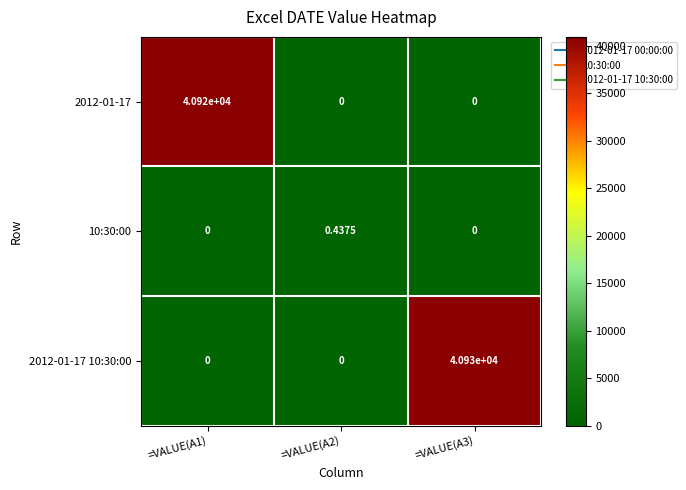

Which has a higher value, =VALUE(A3) or =VALUE(A1)?

=VALUE(A1)